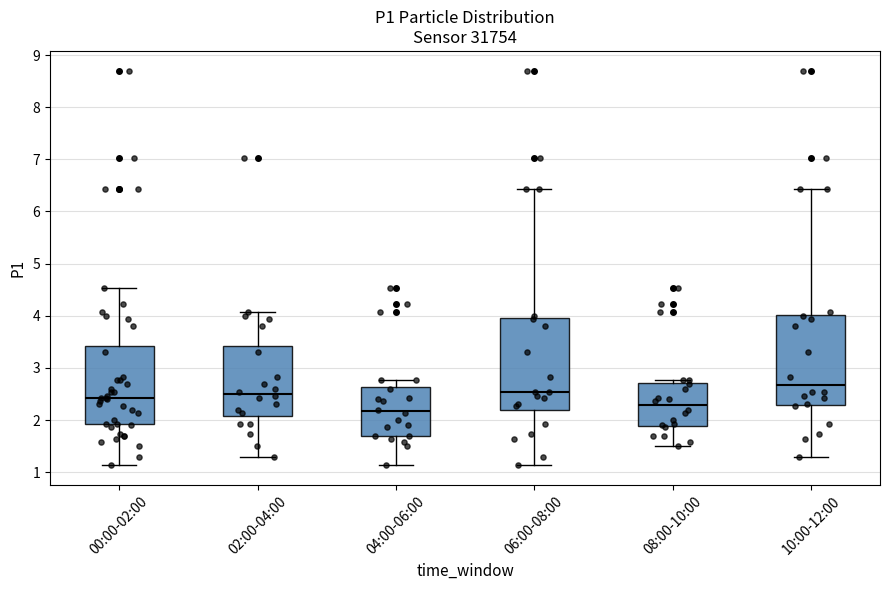

Reading left to right, read every box against the y-axis: the position of its median line, the range the box covers, and the ends of its whiskers. The values are not printed on the chart, so give them approximately, as read against the axis.

00:00-02:00: median 2.4, box 1.9 to 3.4, whiskers 1.1 to 4.5
02:00-04:00: median 2.5, box 2.1 to 3.4, whiskers 1.3 to 4.1
04:00-06:00: median 2.2, box 1.7 to 2.6, whiskers 1.1 to 2.8
06:00-08:00: median 2.5, box 2.2 to 3.9, whiskers 1.1 to 6.4
08:00-10:00: median 2.3, box 1.9 to 2.7, whiskers 1.5 to 2.8
10:00-12:00: median 2.7, box 2.3 to 4.0, whiskers 1.3 to 6.4